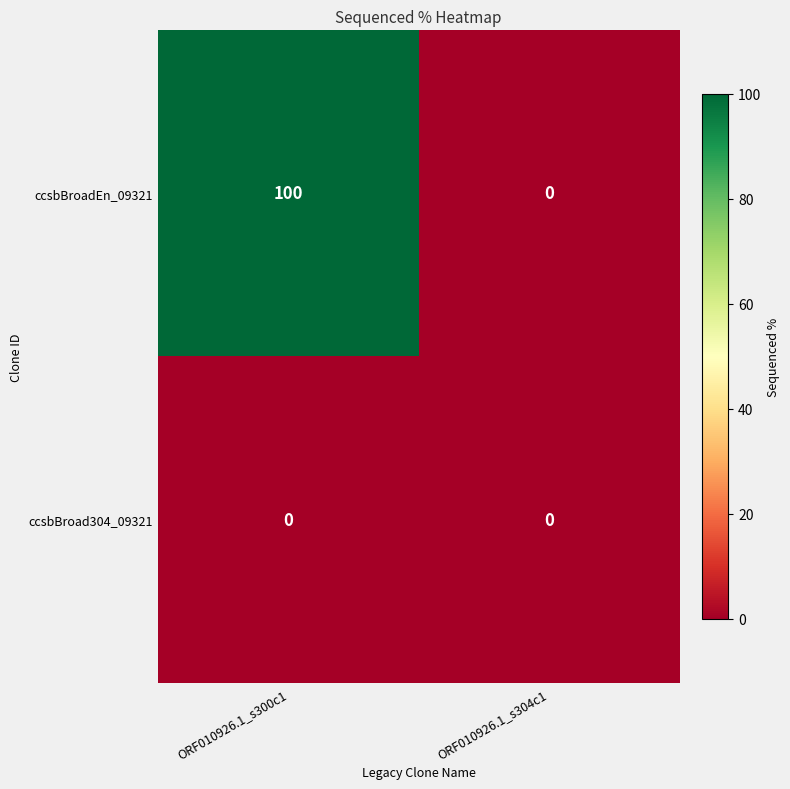

The ccsbBroad304_09321 series shows 0 at ORF010926.1_s300c1. True or false?

True